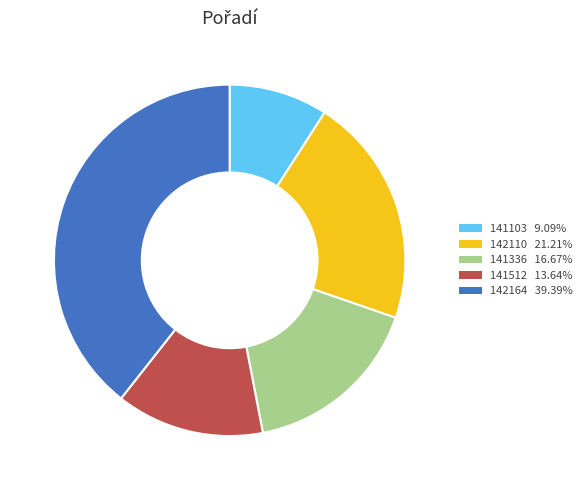

Rank the categories by value from highest to lowest.

142164, 142110, 141336, 141512, 141103